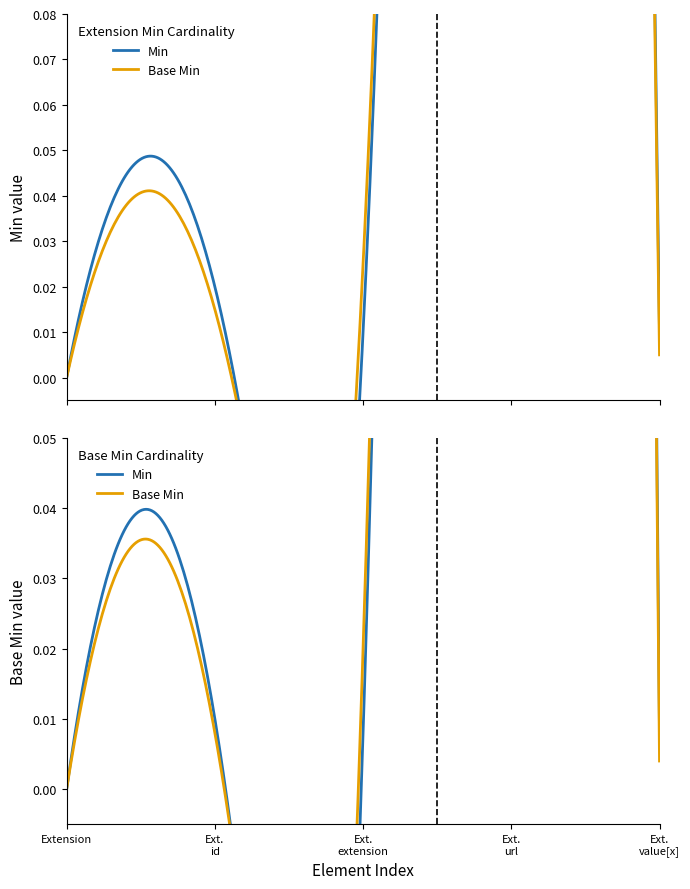

Which series changed the most between Extension and Extension.extension?

Min